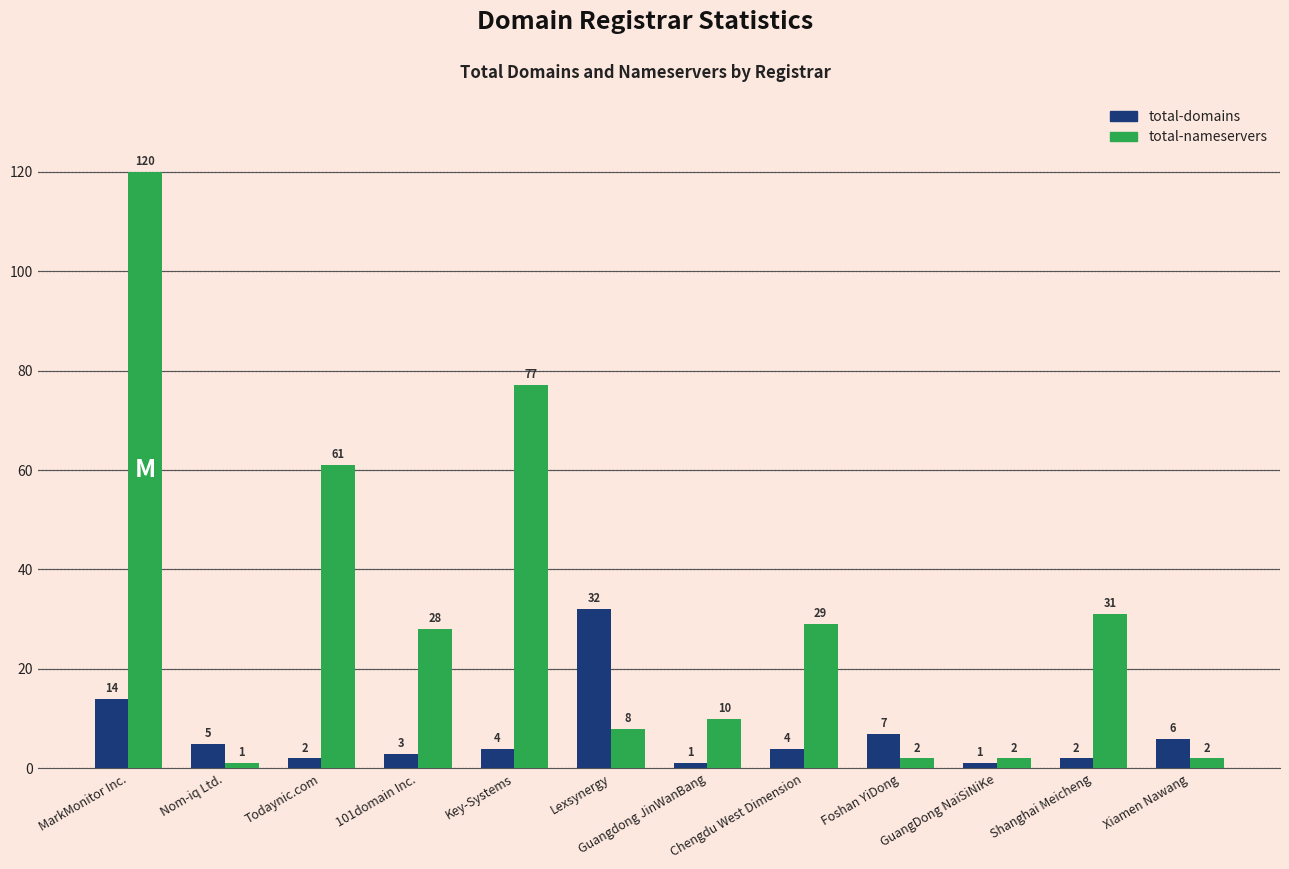

Which series has the widest spread of values?

total-nameservers